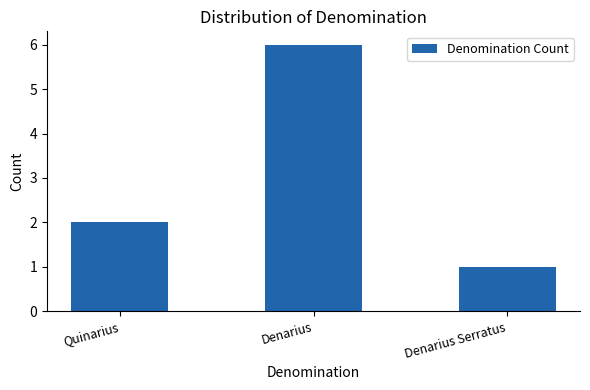

Reading left to right, list all the values displayed in this chart.

2	6	1